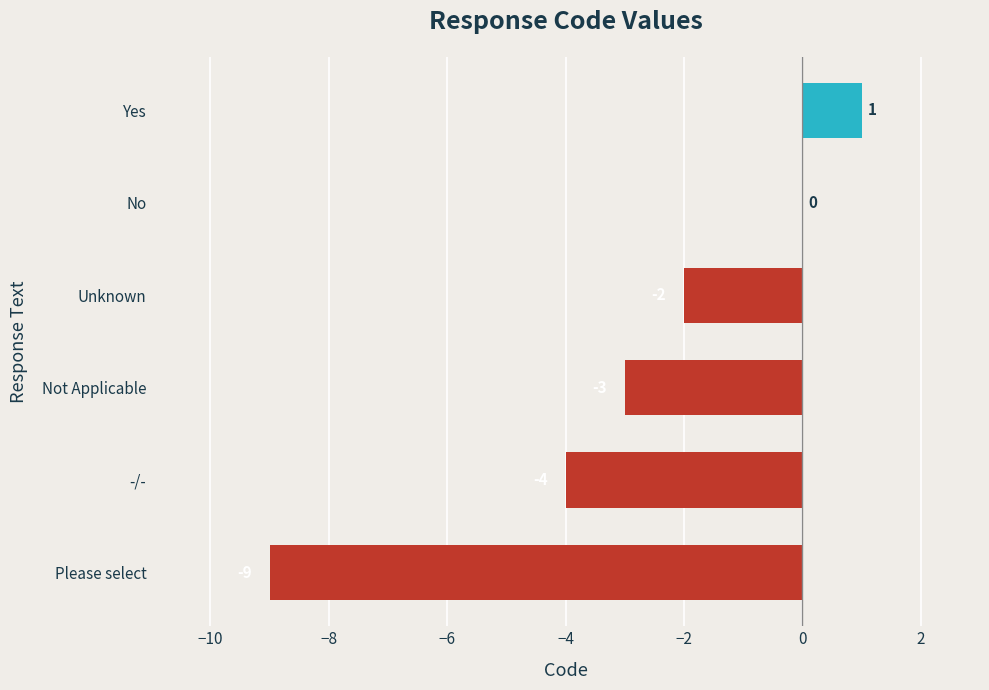

At which label is the value closest to -4?

-/-